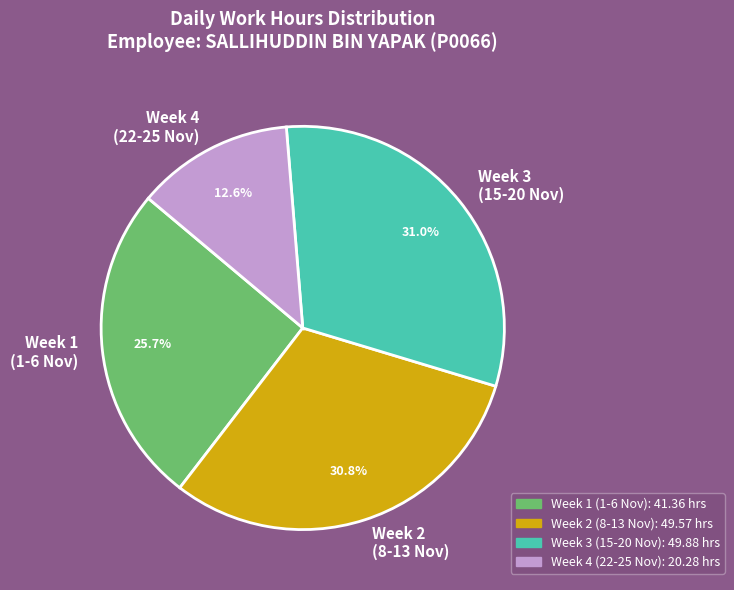

Does Week 3 (15-20 Nov) account for over 50% of the chart?

No